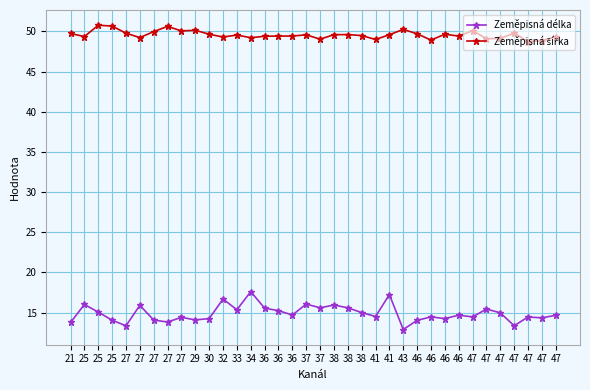

How many data points does each series have?

36